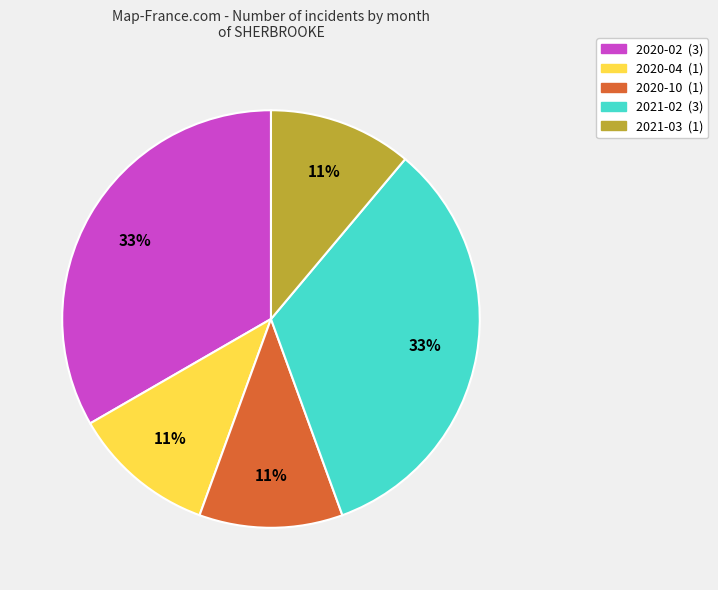

To the nearest percent, what is the difference between the largest and smallest slice percentages?

22%